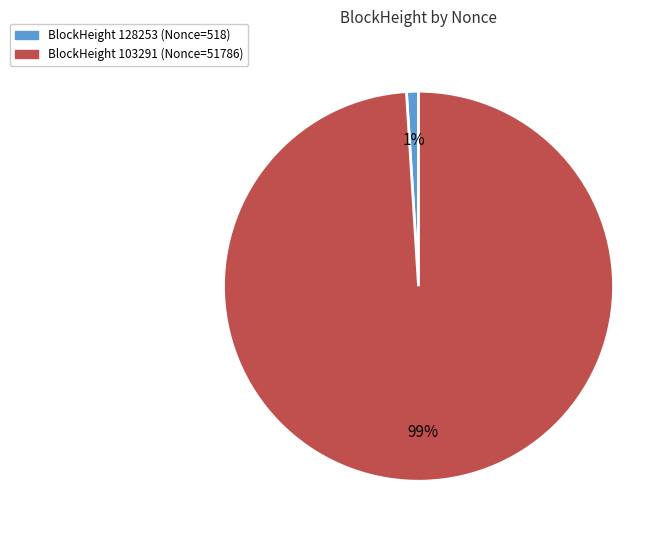

To the nearest percent, what is the average slice percentage?

50%